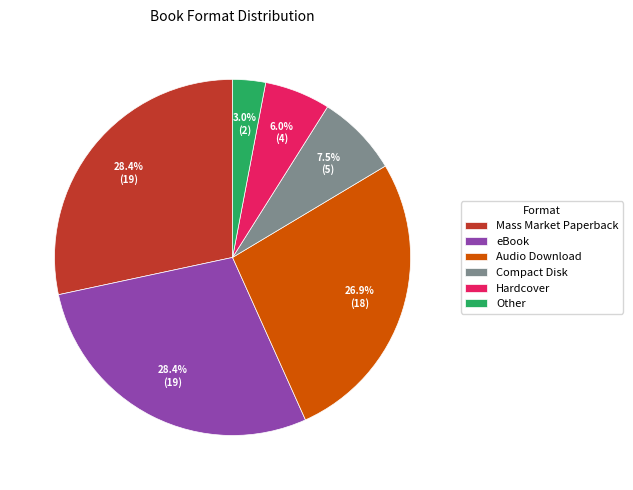

What is the ratio of the value at Audio Download to the value at Compact Disk?

3.6